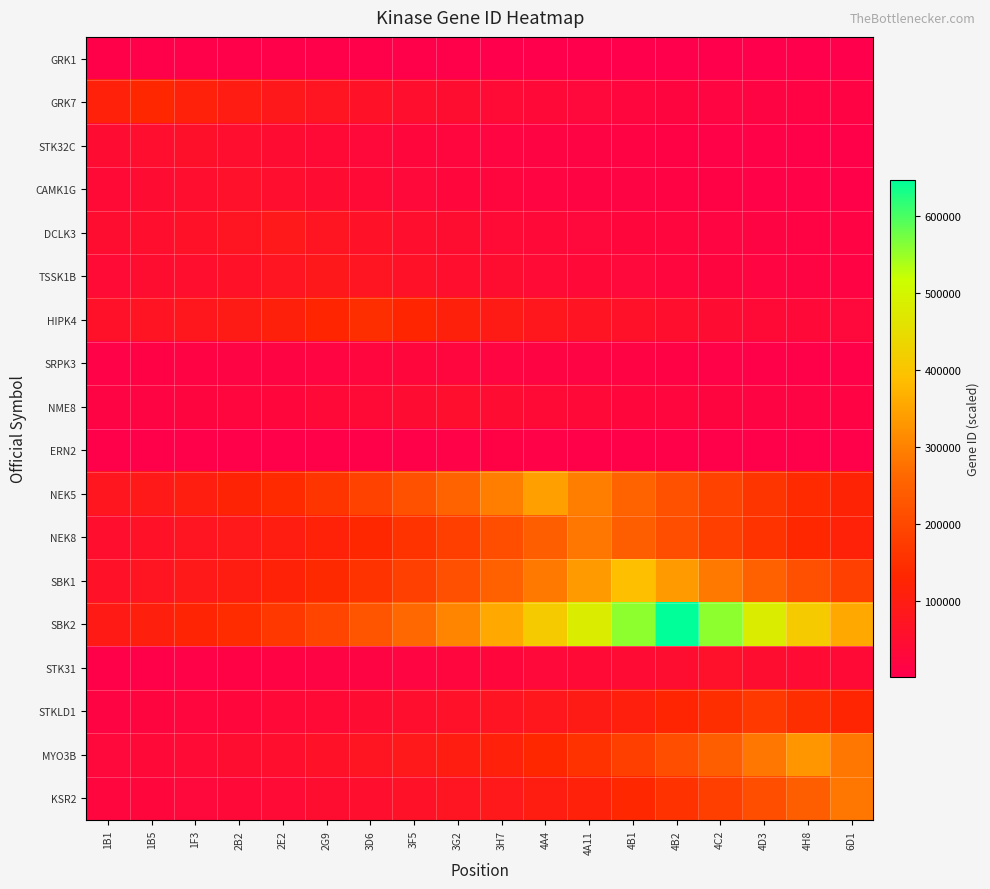

Which has a higher value, 4A4 or 3D6?

3D6